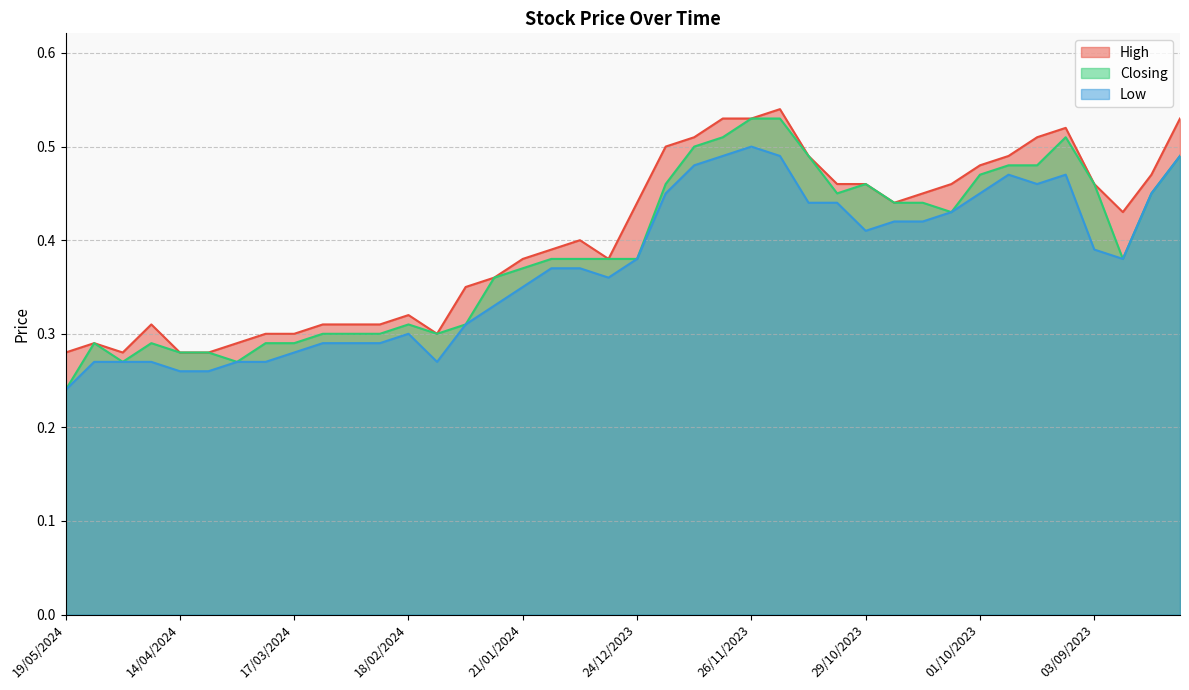

Is the value of Closing at 19/11/2023 greater than the value of High at 10/03/2024?

Yes